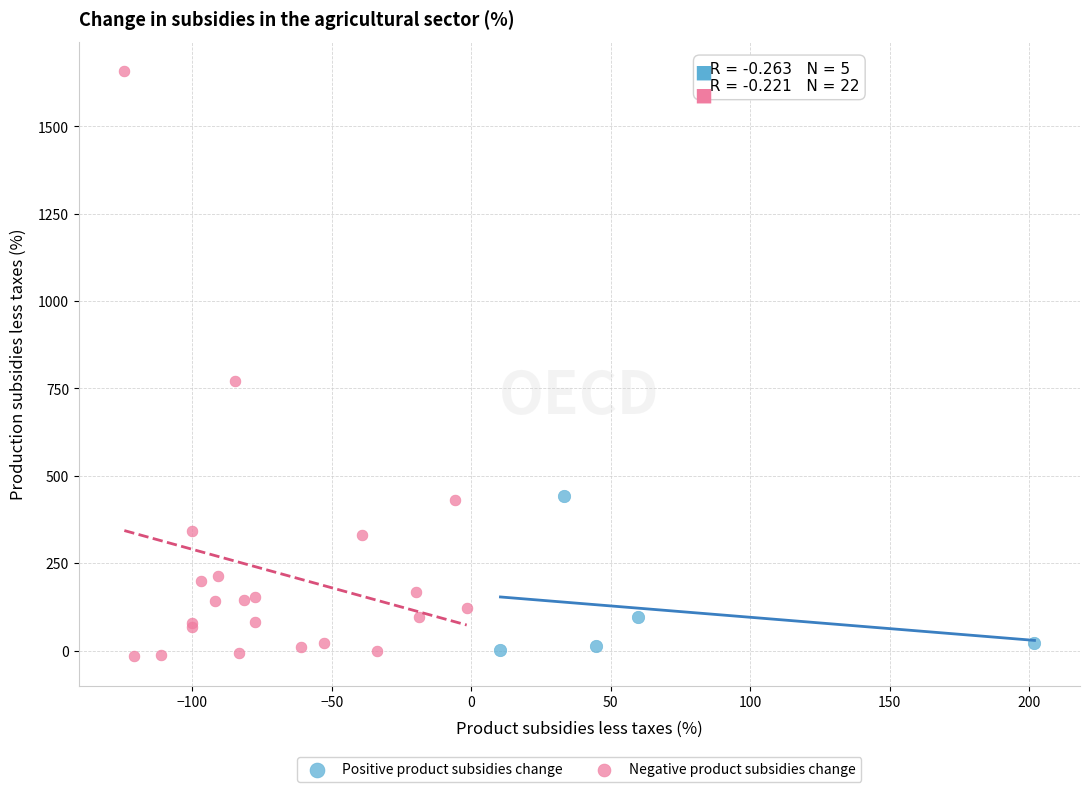

Which series contains the highest Y value?

Negative product subsidies change